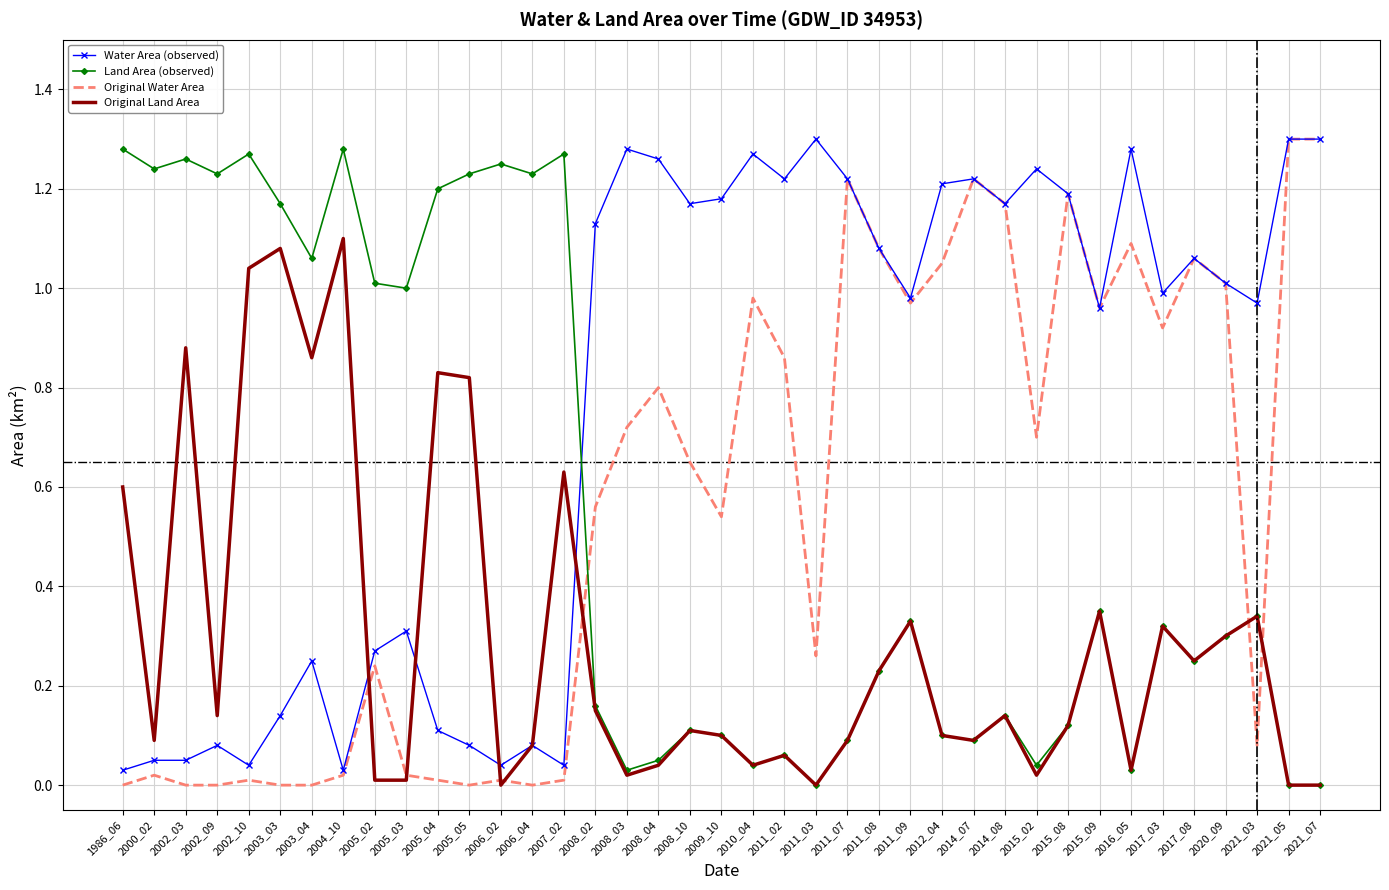

True or false: Original Water Area has more than 0 points higher than both neighbors.

True